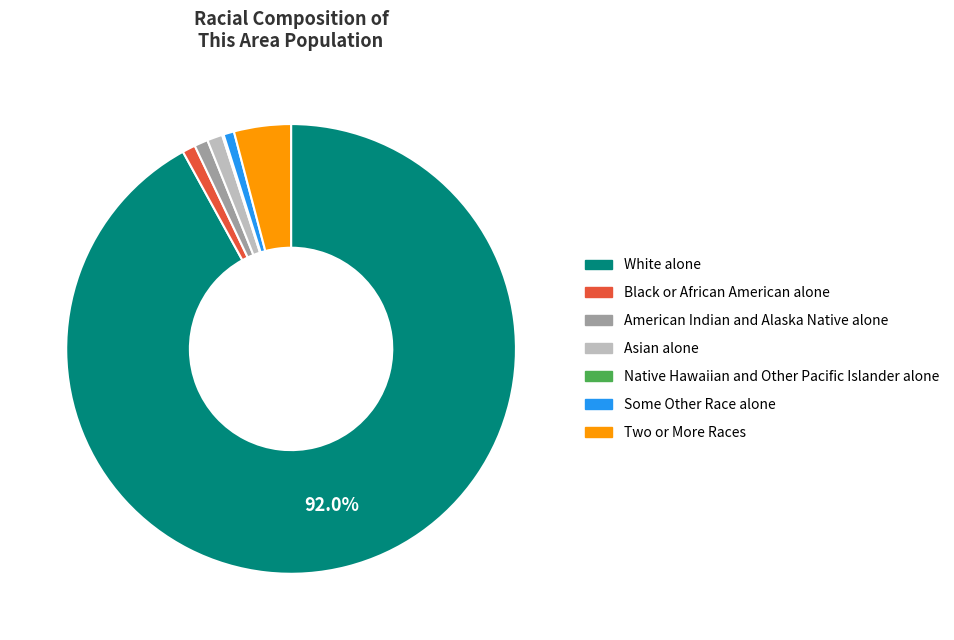

Do Some Other Race alone and American Indian and Alaska Native alone together represent more than half of the pie?

No